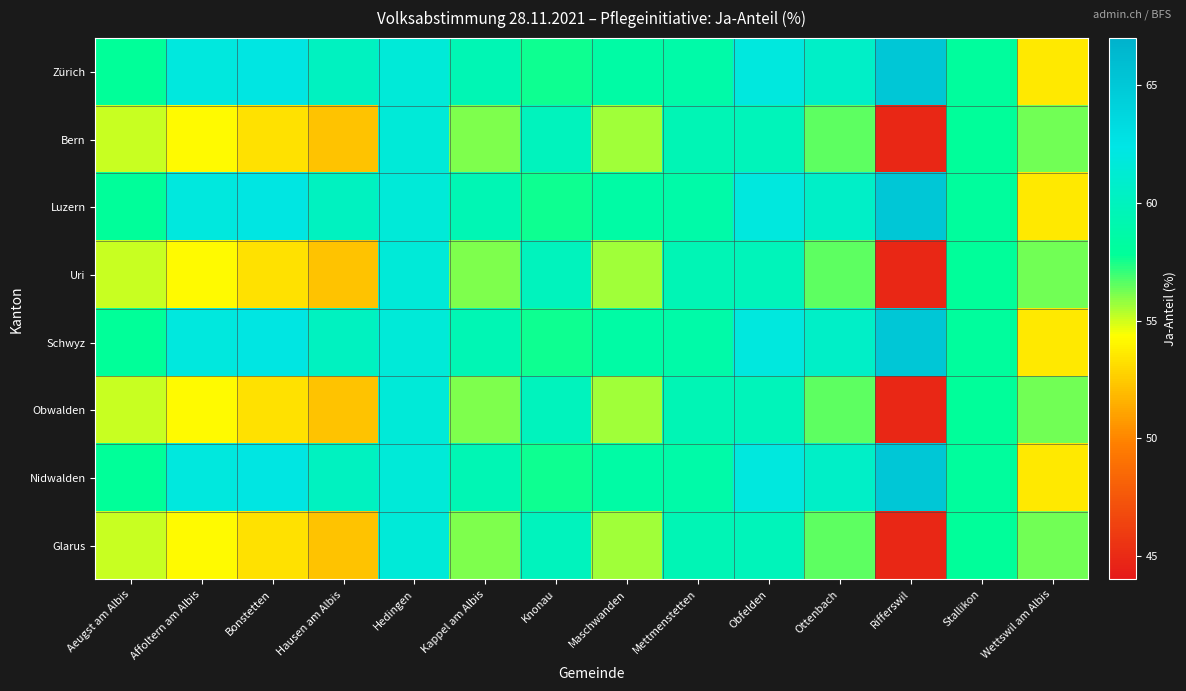

Reading left to right, what are all the values shown in this chart?

Zürich: Aeugst am Albis=57.8	Affoltern am Albis=61.9	Bonstetten=62.2	Hausen am Albis=60.1	Hedingen=61.5	Kappel am Albis=59.4	Knonau=57.6	Maschwanden=58.5	Mettmenstetten=58.7	Obfelden=61.9	Ottenbach=60.6	Rifferswil=65.1	Stallikon=58.0	Wettswil am Albis=53.6
Bern: Aeugst am Albis=55.1	Affoltern am Albis=54.2	Bonstetten=53.3	Hausen am Albis=52.3	Hedingen=61.6	Kappel am Albis=56.1	Knonau=60.0	Maschwanden=55.7	Mettmenstetten=59.5	Obfelden=59.7	Ottenbach=56.5	Rifferswil=44.9	Stallikon=57.9	Wettswil am Albis=56.3
Luzern: Aeugst am Albis=57.8	Affoltern am Albis=61.9	Bonstetten=62.2	Hausen am Albis=60.1	Hedingen=61.5	Kappel am Albis=59.4	Knonau=57.6	Maschwanden=58.5	Mettmenstetten=58.7	Obfelden=61.9	Ottenbach=60.6	Rifferswil=65.1	Stallikon=58.0	Wettswil am Albis=53.6
Uri: Aeugst am Albis=55.1	Affoltern am Albis=54.2	Bonstetten=53.3	Hausen am Albis=52.3	Hedingen=61.6	Kappel am Albis=56.1	Knonau=60.0	Maschwanden=55.7	Mettmenstetten=59.5	Obfelden=59.7	Ottenbach=56.5	Rifferswil=44.9	Stallikon=57.9	Wettswil am Albis=56.3
Schwyz: Aeugst am Albis=57.8	Affoltern am Albis=61.9	Bonstetten=62.2	Hausen am Albis=60.1	Hedingen=61.5	Kappel am Albis=59.4	Knonau=57.6	Maschwanden=58.5	Mettmenstetten=58.7	Obfelden=61.9	Ottenbach=60.6	Rifferswil=65.1	Stallikon=58.0	Wettswil am Albis=53.6
Obwalden: Aeugst am Albis=55.1	Affoltern am Albis=54.2	Bonstetten=53.3	Hausen am Albis=52.3	Hedingen=61.6	Kappel am Albis=56.1	Knonau=60.0	Maschwanden=55.7	Mettmenstetten=59.5	Obfelden=59.7	Ottenbach=56.5	Rifferswil=44.9	Stallikon=57.9	Wettswil am Albis=56.3
Nidwalden: Aeugst am Albis=57.8	Affoltern am Albis=61.9	Bonstetten=62.2	Hausen am Albis=60.1	Hedingen=61.5	Kappel am Albis=59.4	Knonau=57.6	Maschwanden=58.5	Mettmenstetten=58.7	Obfelden=61.9	Ottenbach=60.6	Rifferswil=65.1	Stallikon=58.0	Wettswil am Albis=53.6
Glarus: Aeugst am Albis=55.1	Affoltern am Albis=54.2	Bonstetten=53.3	Hausen am Albis=52.3	Hedingen=61.6	Kappel am Albis=56.1	Knonau=60.0	Maschwanden=55.7	Mettmenstetten=59.5	Obfelden=59.7	Ottenbach=56.5	Rifferswil=44.9	Stallikon=57.9	Wettswil am Albis=56.3